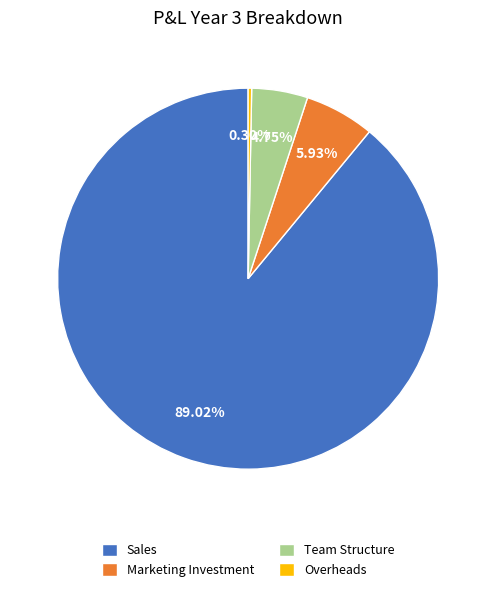

Rank the categories by value from highest to lowest.

Sales, Marketing Investment, Team Structure, Overheads